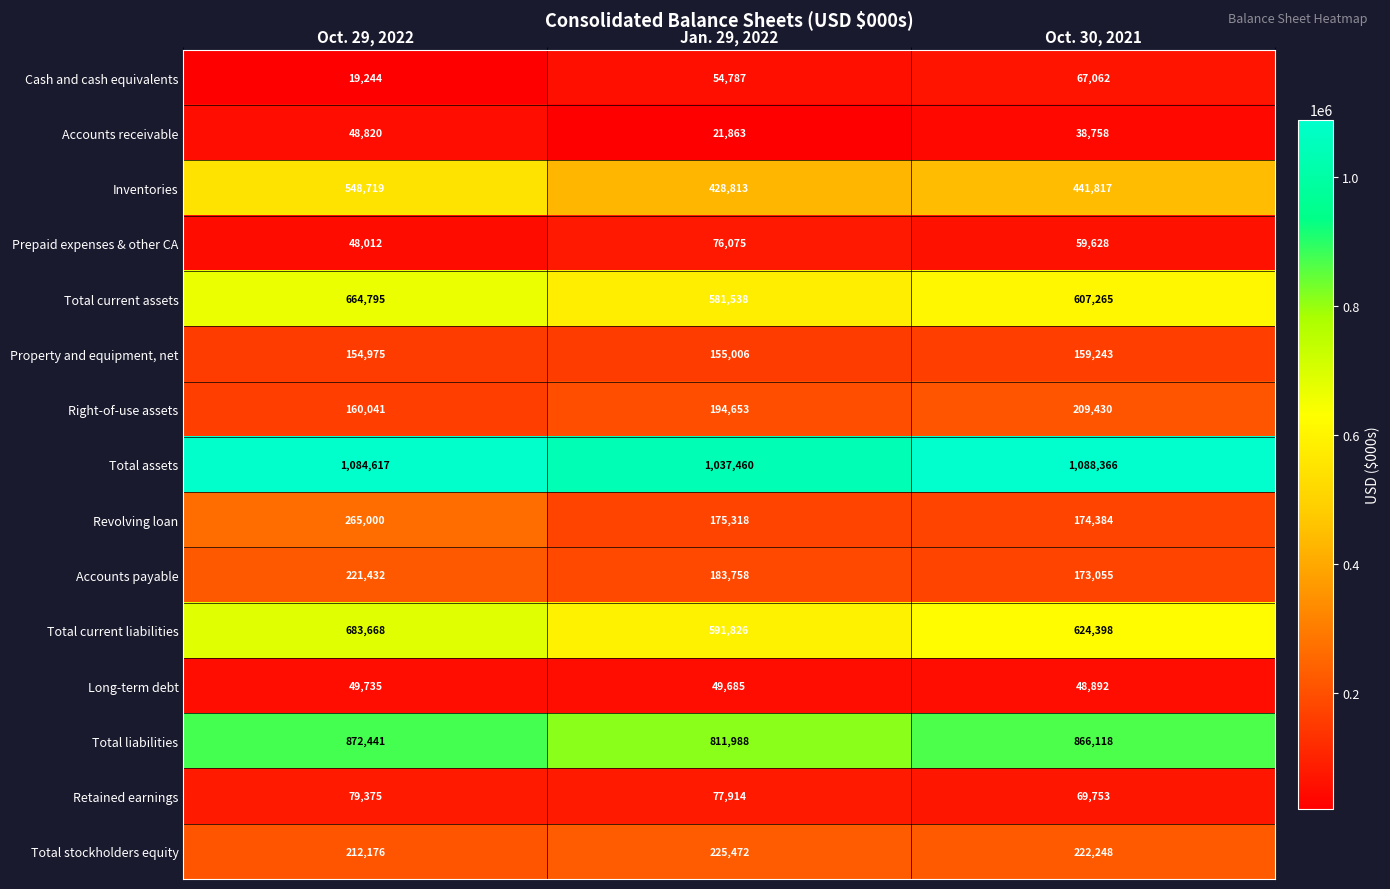

How many Accounts receivable values are between 21863 and 48820?

3